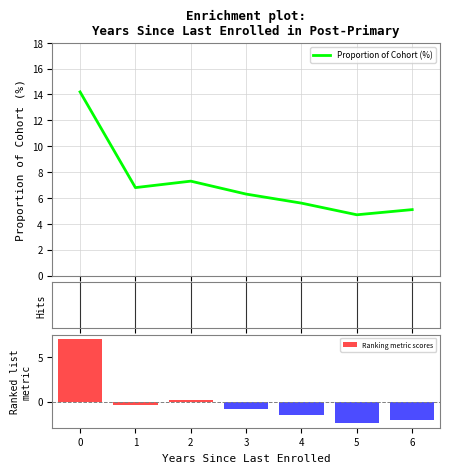

What is the spread (max minus min) of values at 0?

7.1